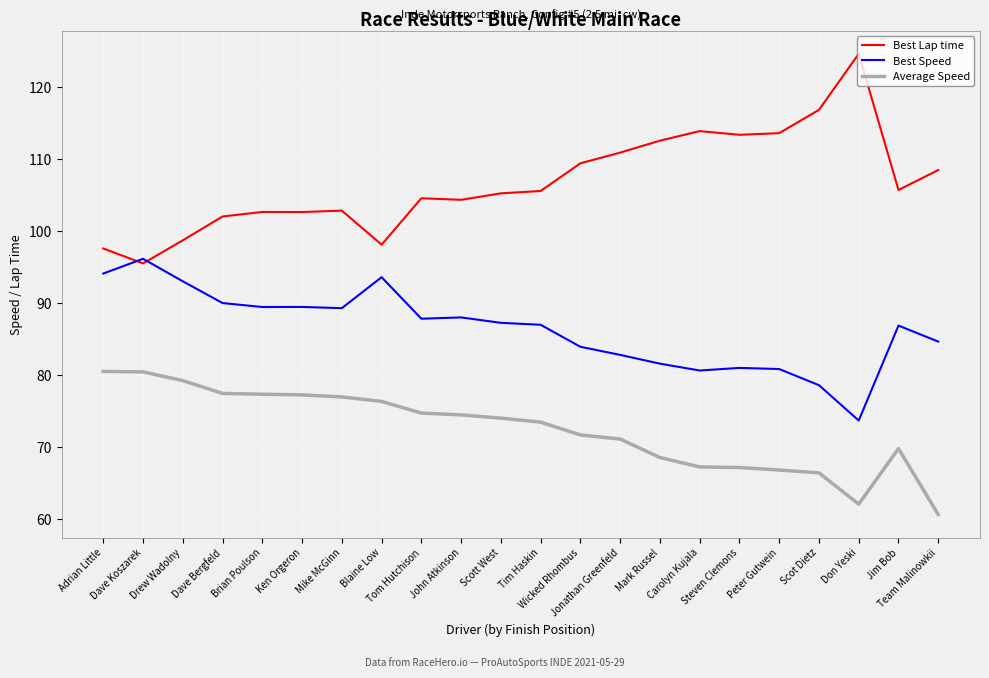

Rank the series by their average value, from lowest to highest.

Average Speed, Best Speed, Best Lap time